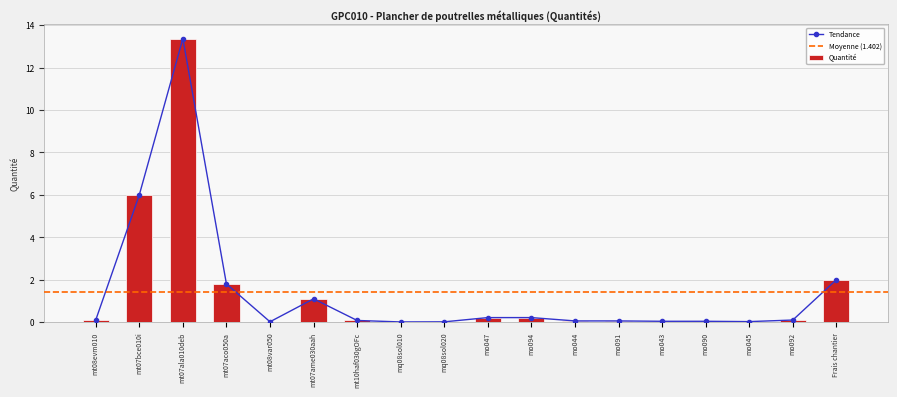

Rank the categories by value from highest to lowest.

mt07ala010deb, mt07bce010i, Frais chantier, mt07aco050a, mt07ame030aah, mo047, mo094, mt08evm010, mo092, mt10haf030gOFc, mo044, mo091, mo043, mo090, mo045, mt08var050, mq08sol020, mq08sol010